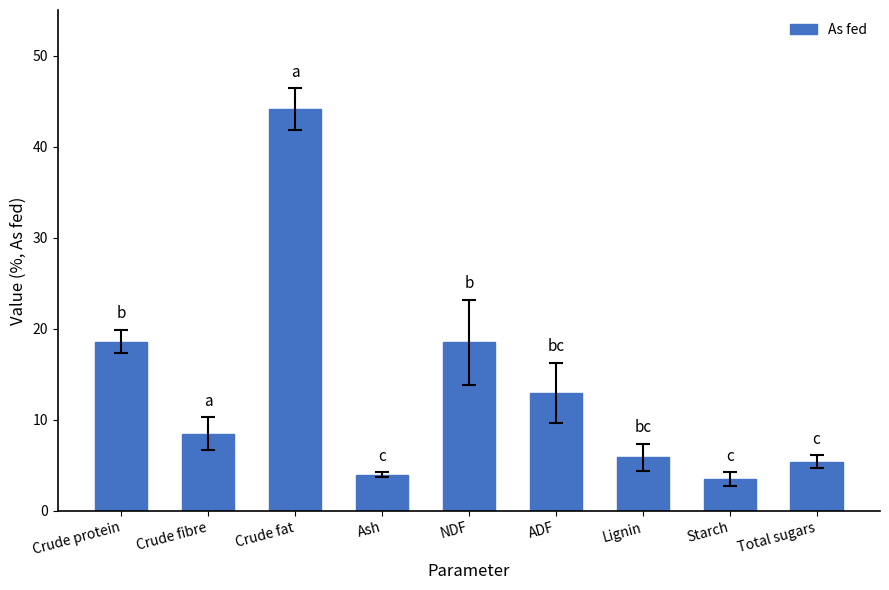

How many distinct data groups are displayed?

1